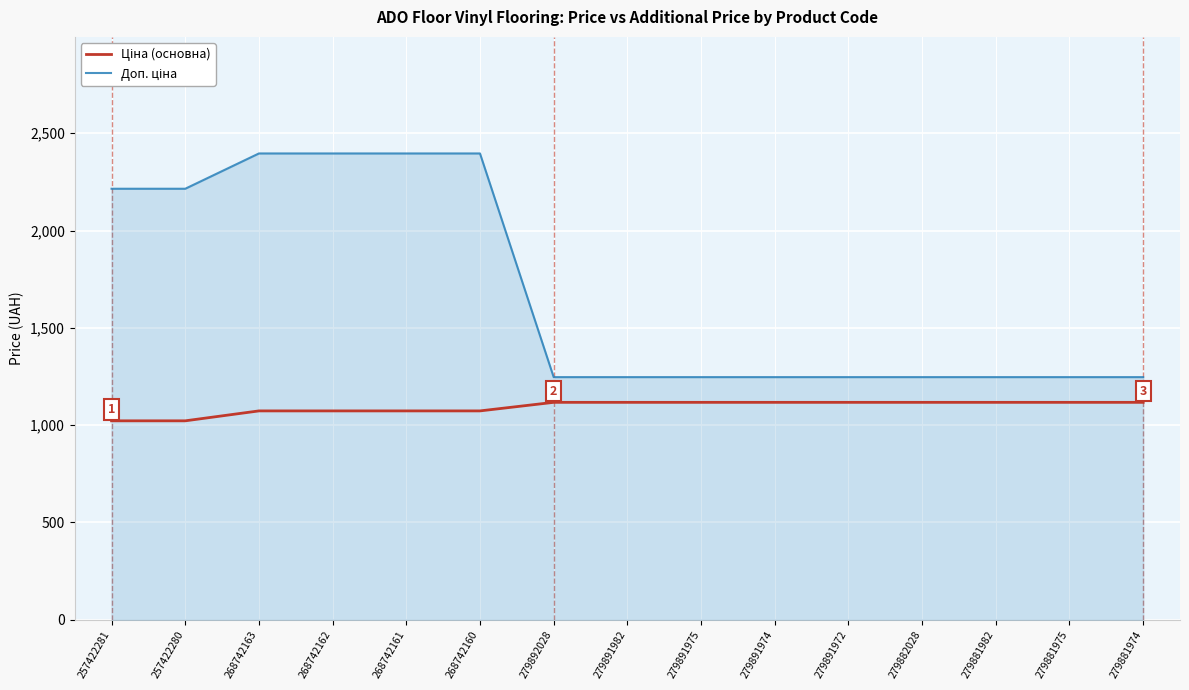

What is the minimum value shown in the chart?

1022.0